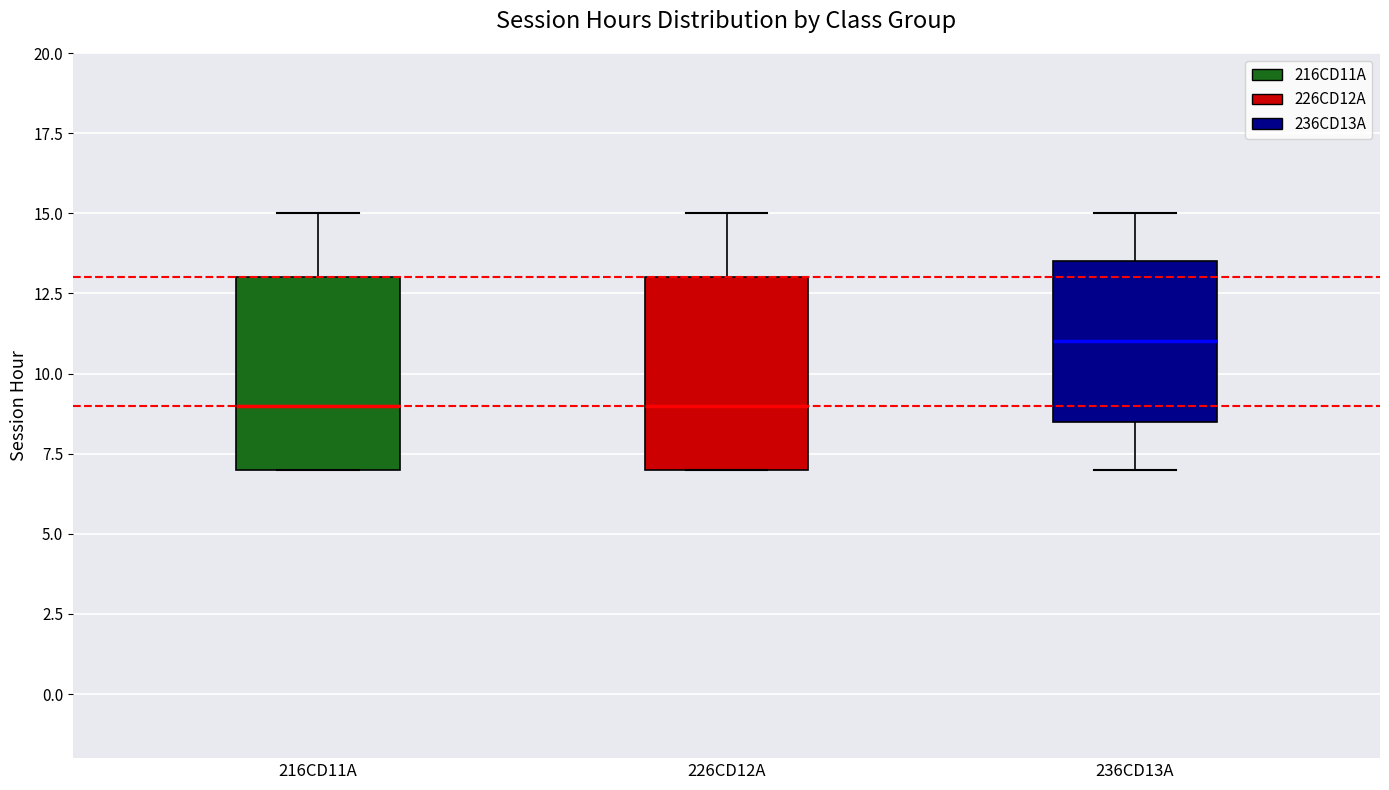

Where is the lower edge of the box for 226CD12A on the y-axis? The values are not printed on the chart, so give them approximately, as read against the axis.

7.0